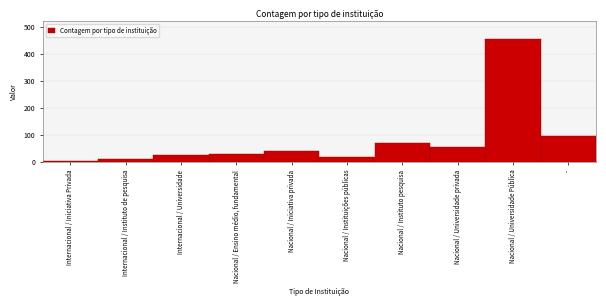

Reading left to right, list all the values displayed in this chart.

3	9	25	30	42	19	71	56	453	95